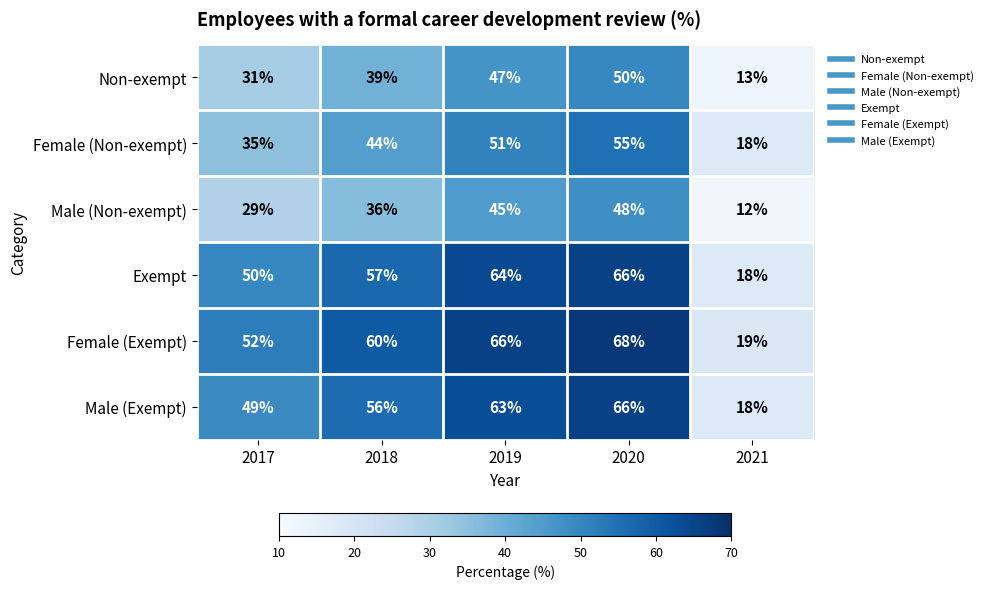

What is the average value of the Female (Exempt) series?

53